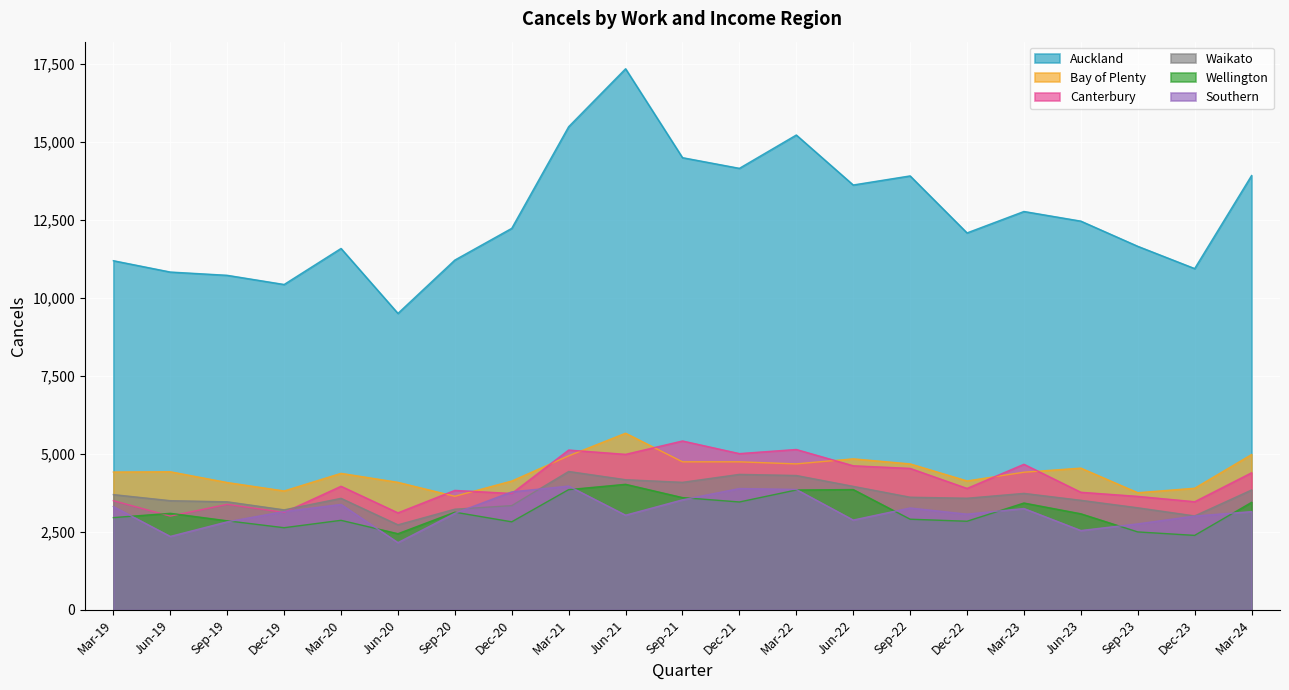

Reading left to right, extract all data points from this chart.

Auckland: 11196	10833	10728	10434	11589	9507	11217	12234	15492	17349	14499	14157	15225	13623	13914	12087	12774	12465	11658	10944	13926
Bay of Plenty: 4422	4431	4086	3816	4380	4092	3645	4134	4941	5667	4749	4749	4683	4845	4683	4137	4416	4548	3759	3903	4983
Canterbury: 3504	3009	3387	3129	3966	3114	3834	3735	5127	4989	5418	5013	5145	4623	4539	3897	4671	3774	3642	3471	4398
Waikato: 3699	3504	3468	3210	3579	2730	3231	3345	4440	4176	4092	4347	4311	3963	3615	3582	3738	3516	3276	3015	3846
Wellington: 2961	3099	2859	2637	2874	2445	3135	2826	3858	4029	3603	3462	3846	3861	2910	2844	3429	3084	2502	2391	3450
Southern: 3315	2358	2826	3156	3384	2160	3099	3786	3972	3039	3531	3894	3864	2883	3270	3072	3252	2547	2760	3012	3153